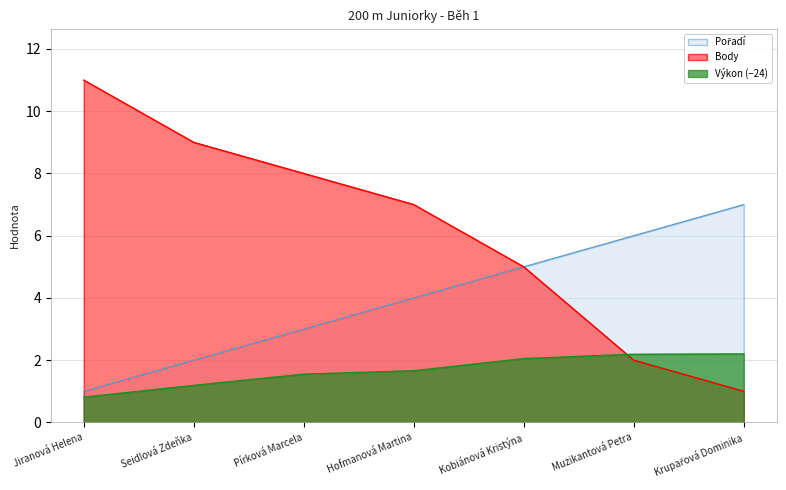

At which category is the sum across all series the highest?

Jiranová Helena